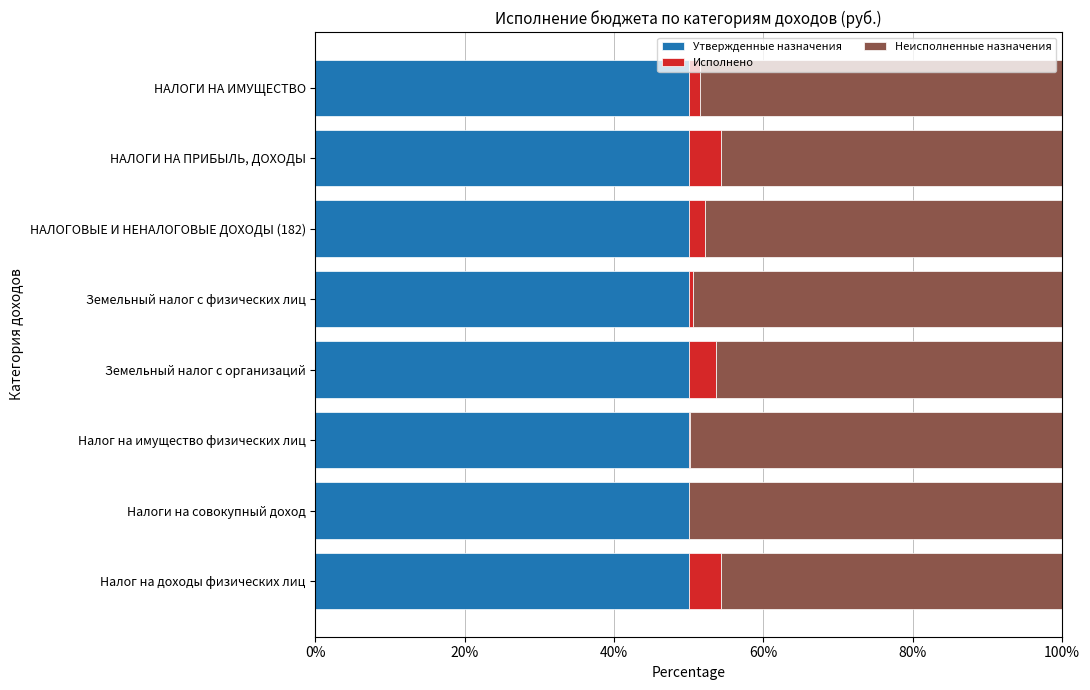

Count the number of categories in the chart.

8